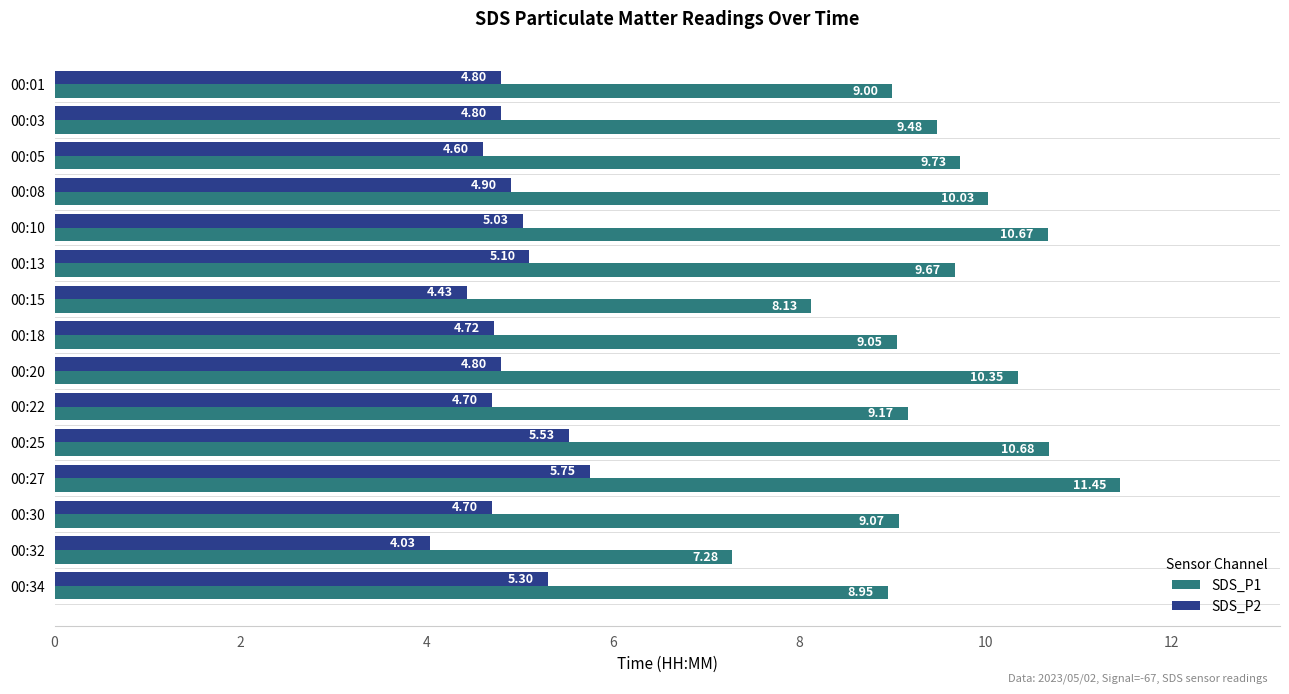

What is the average value of the SDS_P2 series?

4.9